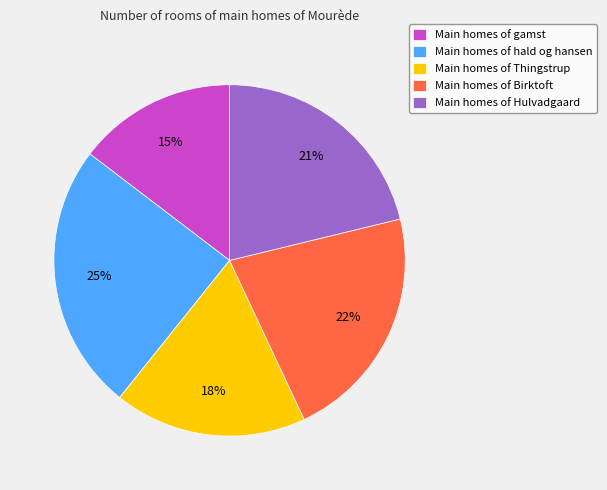

To the nearest percent, what is the average slice percentage?

20%